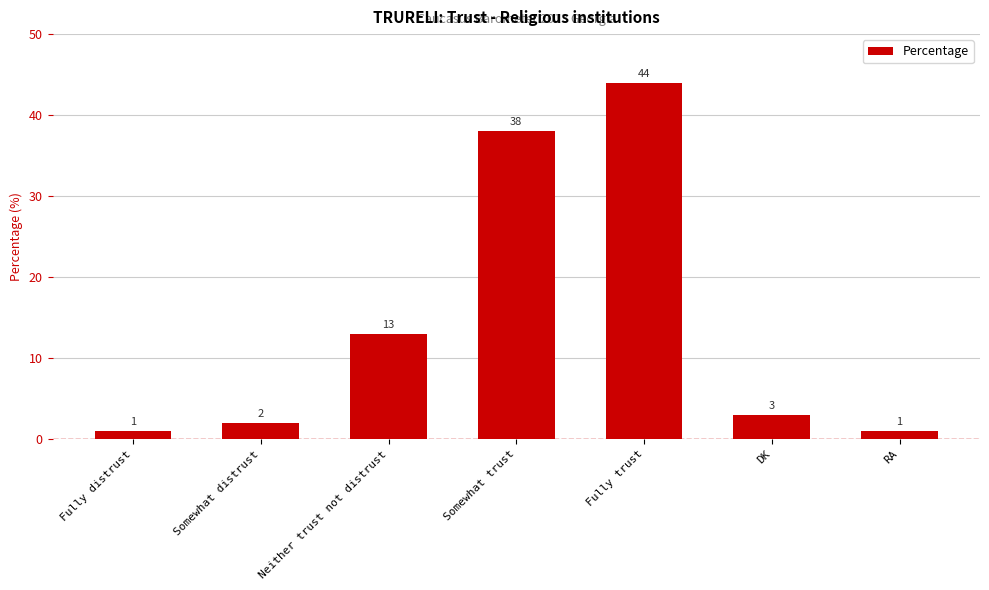

Count the number of categories in the chart.

7